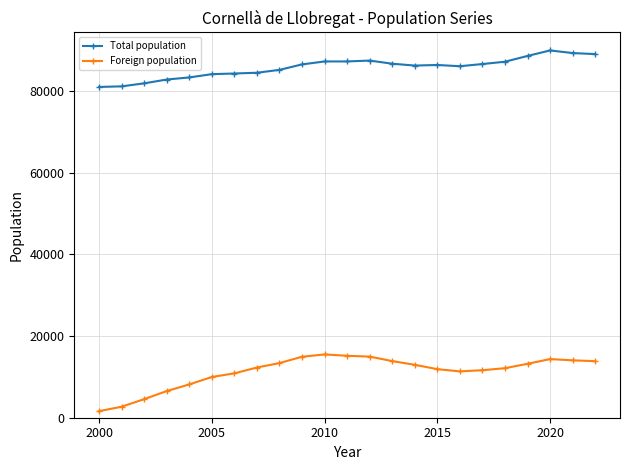

List the series in order of their overall mean, highest first.

Total population, Foreign population